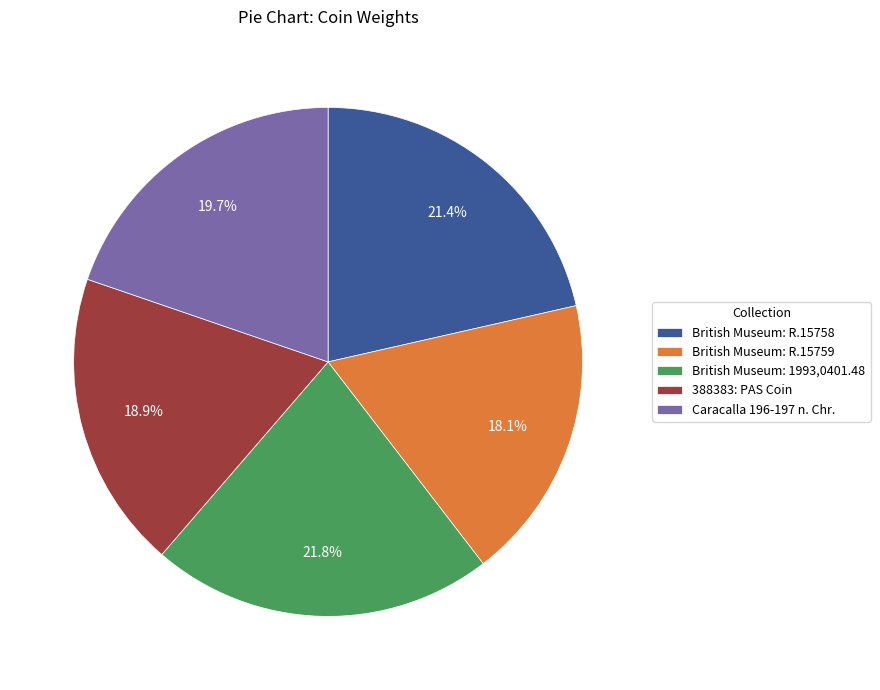

Count the number of slices in the pie.

5